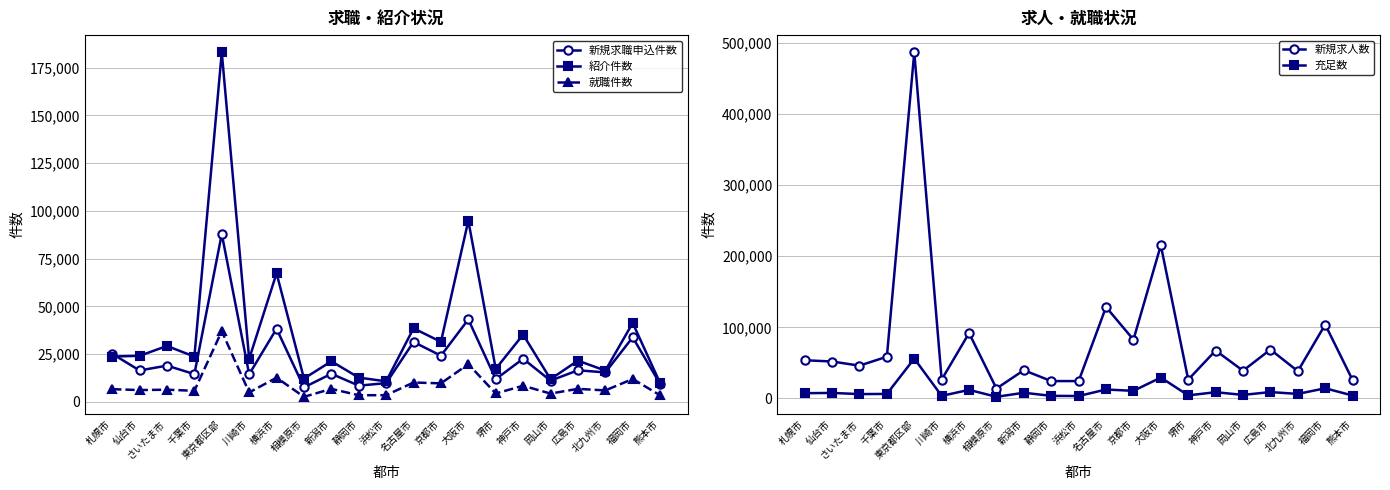

At which category does 新規求職申込件数 reach its first local peak?

さいたま市